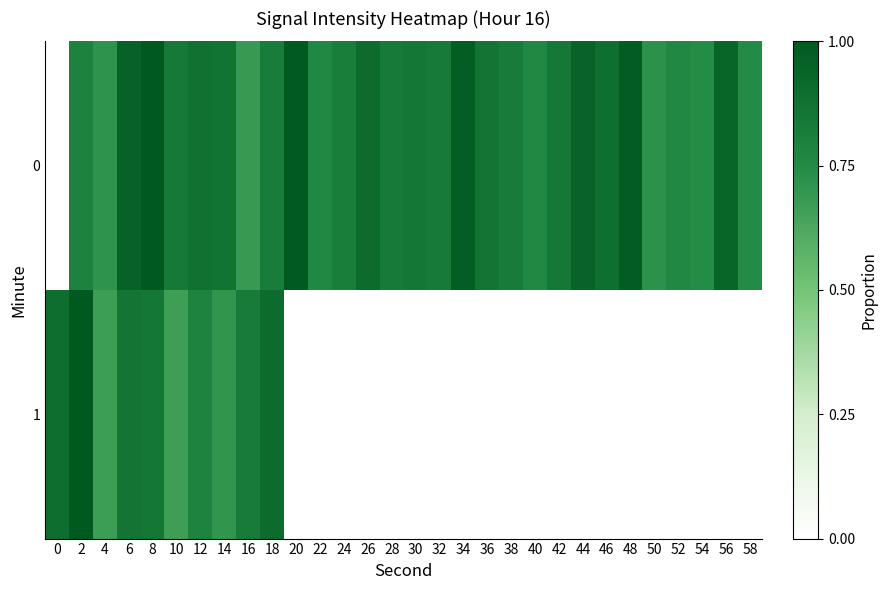

The 0 series shows 0.7 at 54. True or false?

True